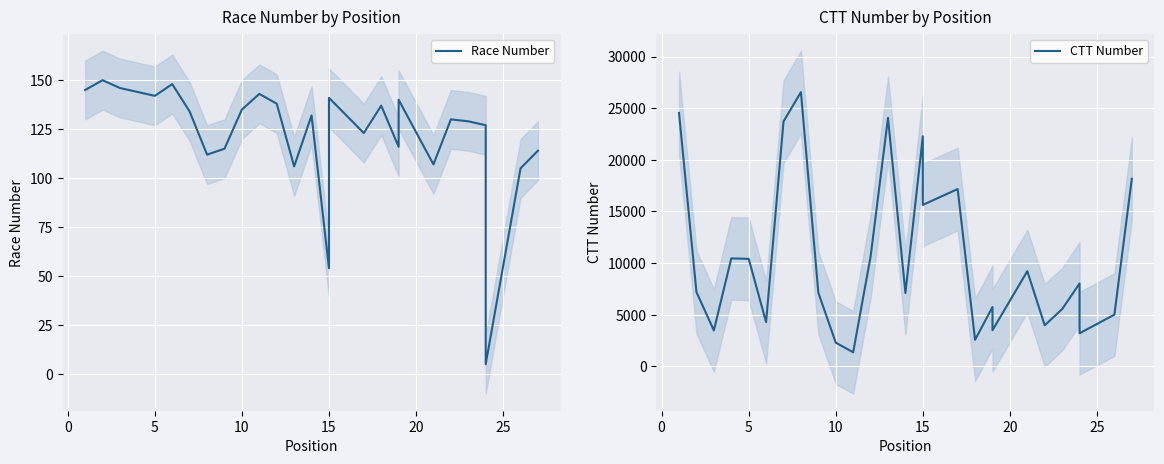

Reading left to right, what are all the values shown in this chart?

Race Number: 145	150	146	144	142	148	134	112	115	135	143	138	106	132	54	141	123	137	116	140	107	130	129	127	5	105	114
CTT Number: 24532	7194	3479	10454	10410	4284	23708	26553	7127	2298	1365	10628	24057	7107	22275	15633	17169	2572	5747	3499	9219	3975	5542	8026	3206	5007	18163